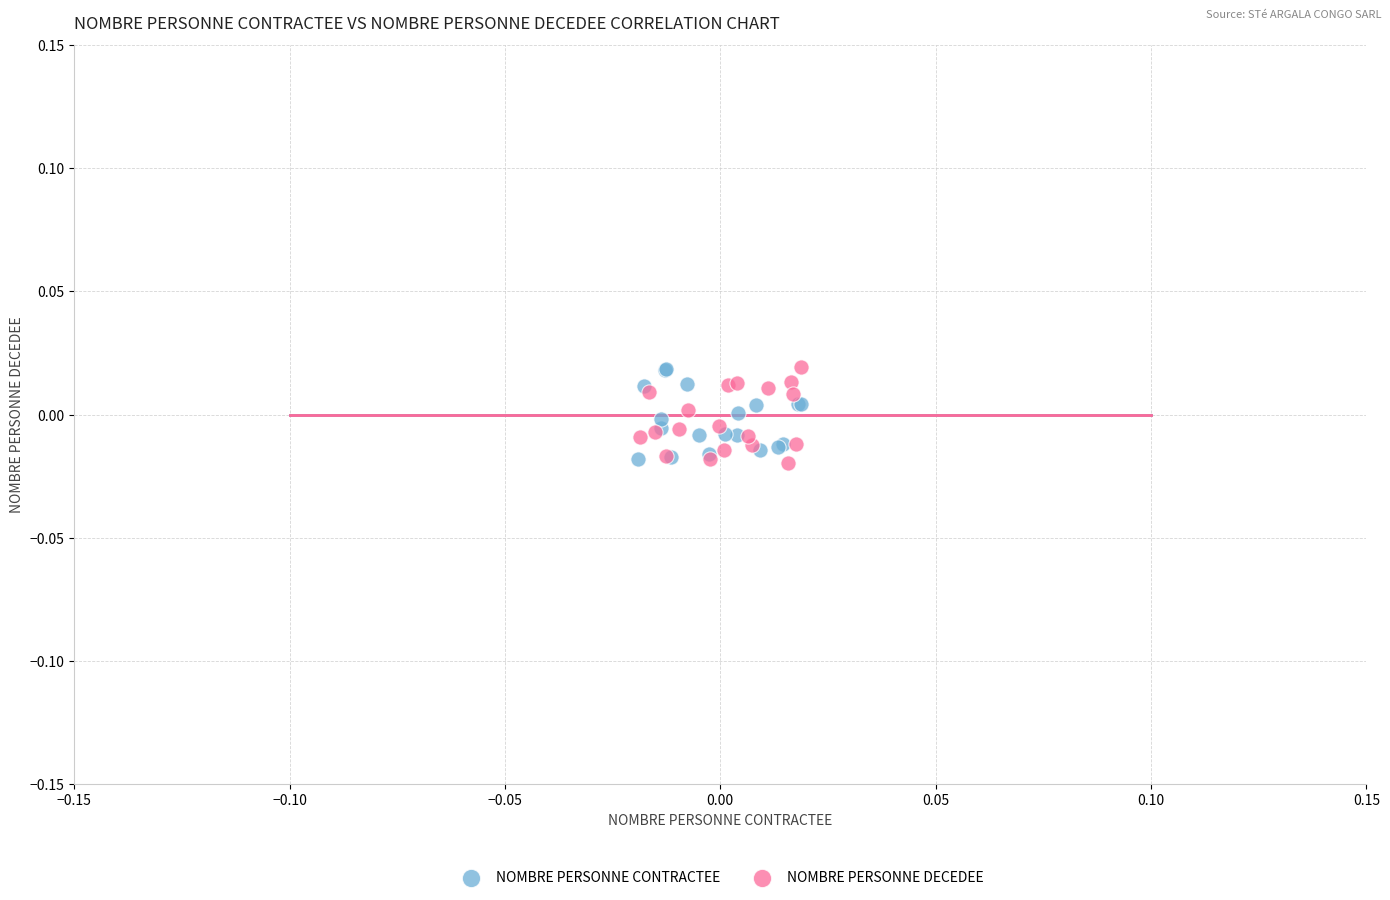

What are all the series names shown in the legend?

NOMBRE PERSONNE CONTRACTEE, NOMBRE PERSONNE DECEDEE